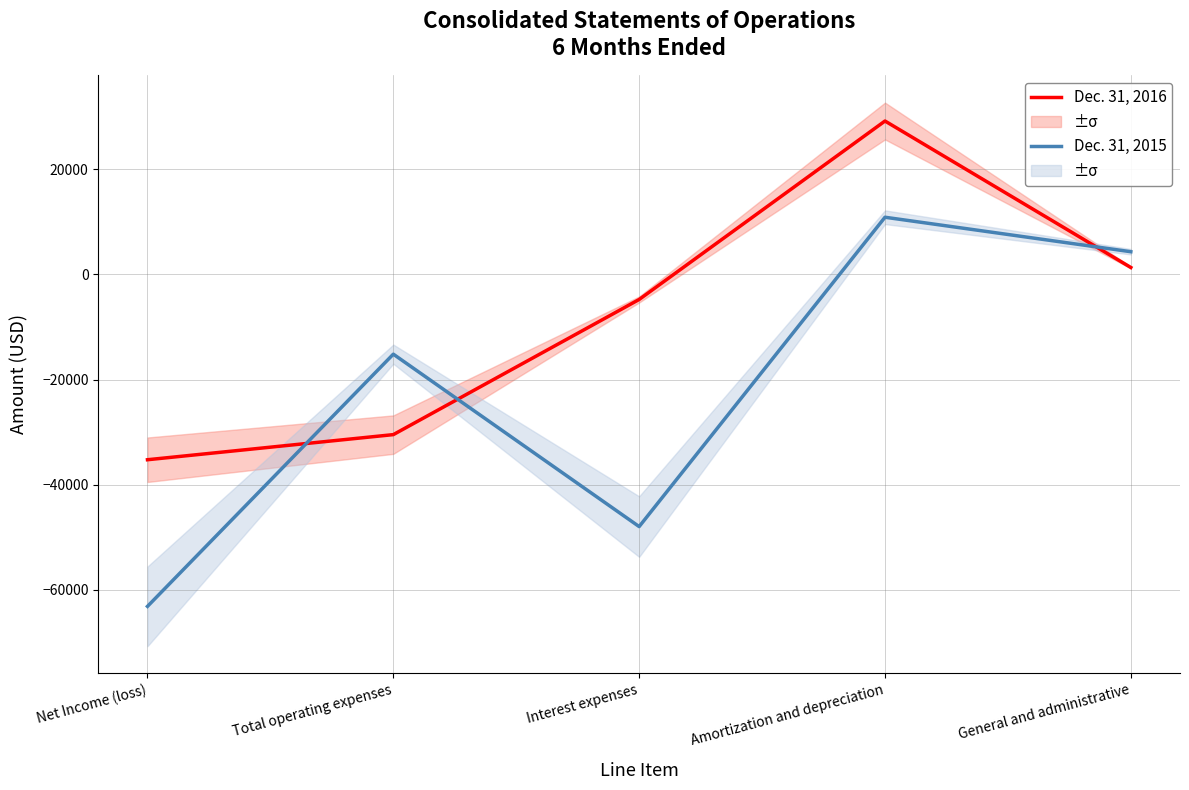

At which label does Dec. 31, 2016 reach its peak?

Amortization and depreciation